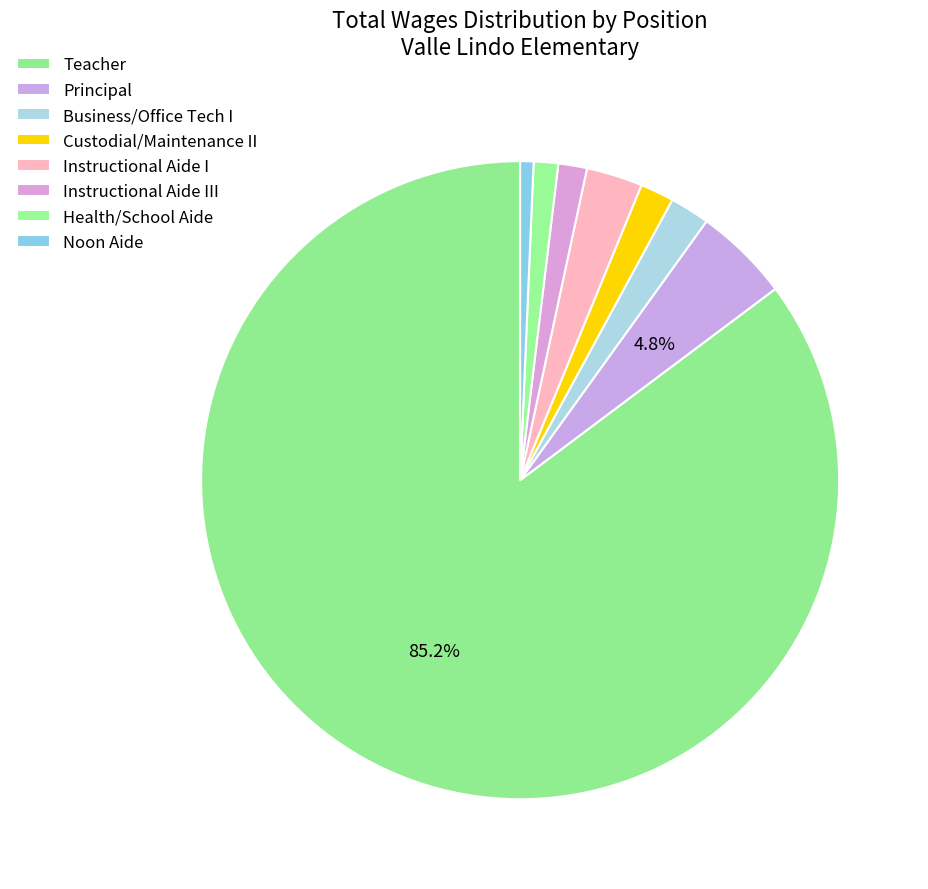

Which slice is the largest?

Teacher